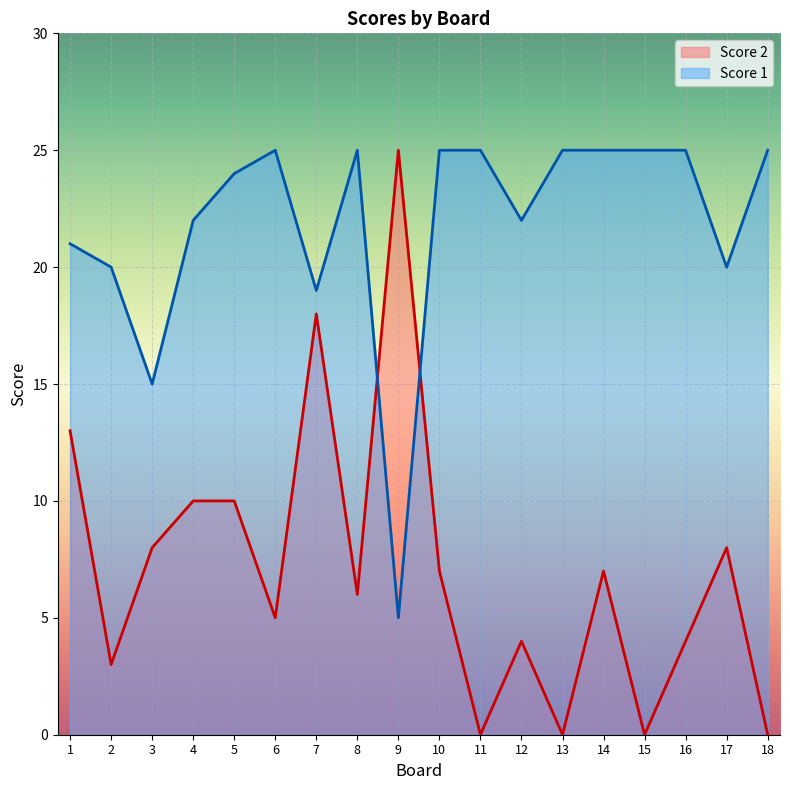

What is the total value across all series at 4?

32